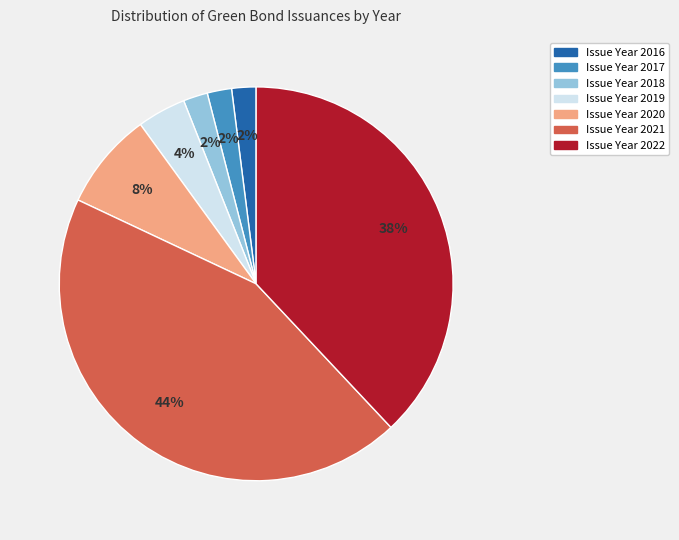

To the nearest percent, what percentage of the pie is Issue Year 2017?

2%